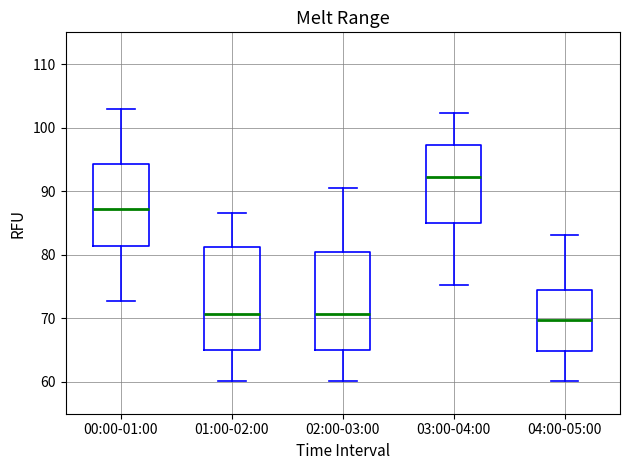

Which box's median line is the lowest?

04:00-05:00